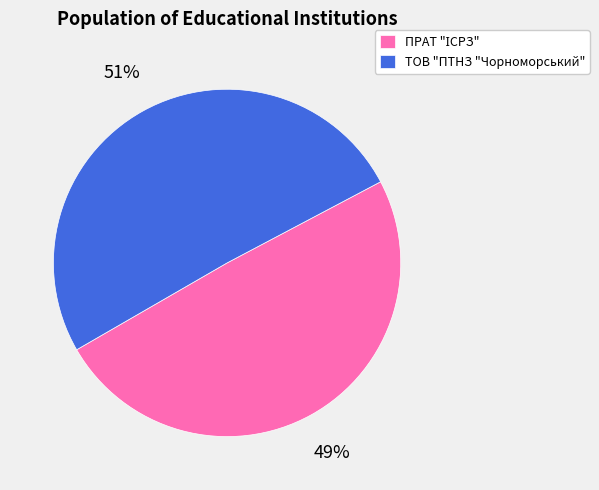

To the nearest percent, what is the average slice percentage?

50%